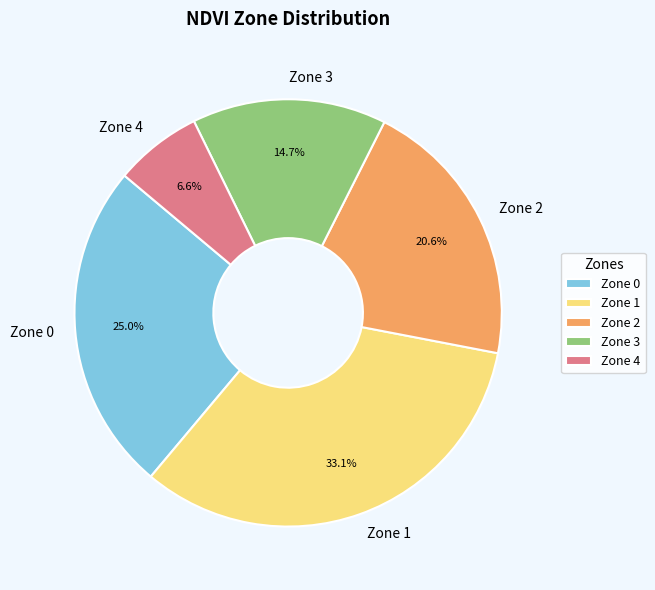

What is the total percentage of Zone 2 and Zone 0?

45.6%